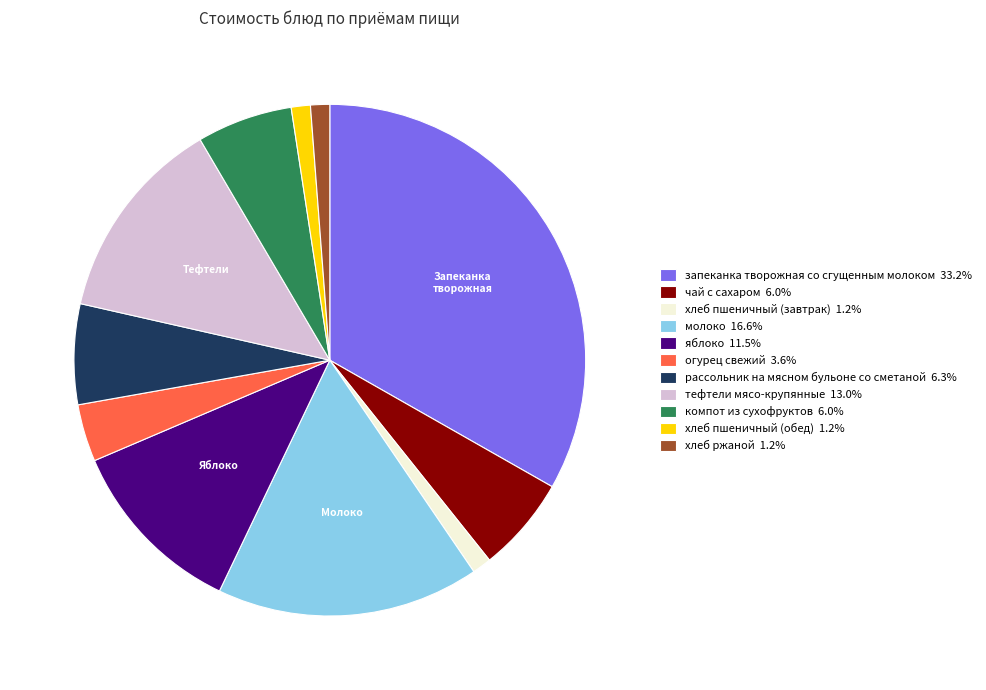

Which has a higher value, рассольник на мясном бульоне со сметаной or хлеб пшеничный (обед)?

рассольник на мясном бульоне со сметаной